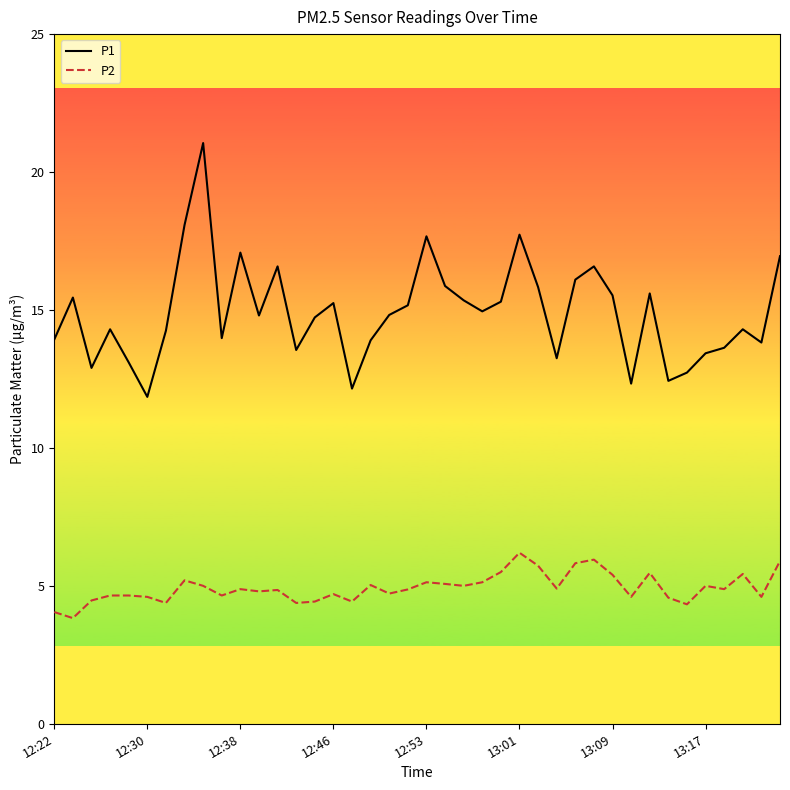

Which series has the largest total across all categories?

P1